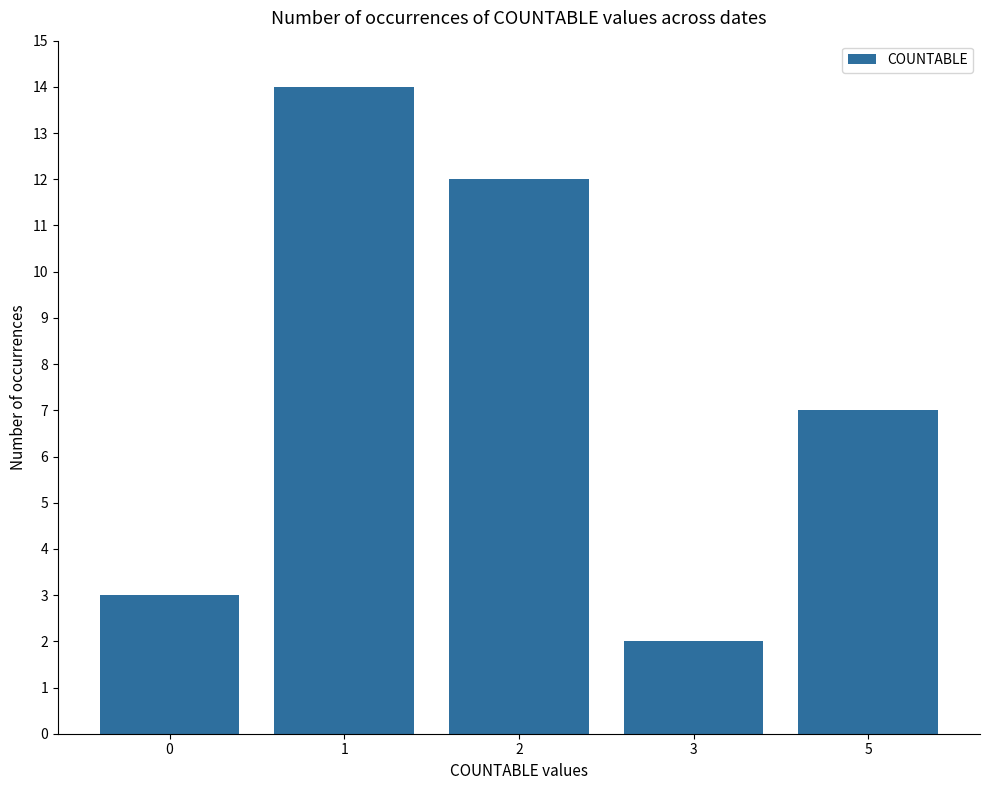

What is the average value?

8